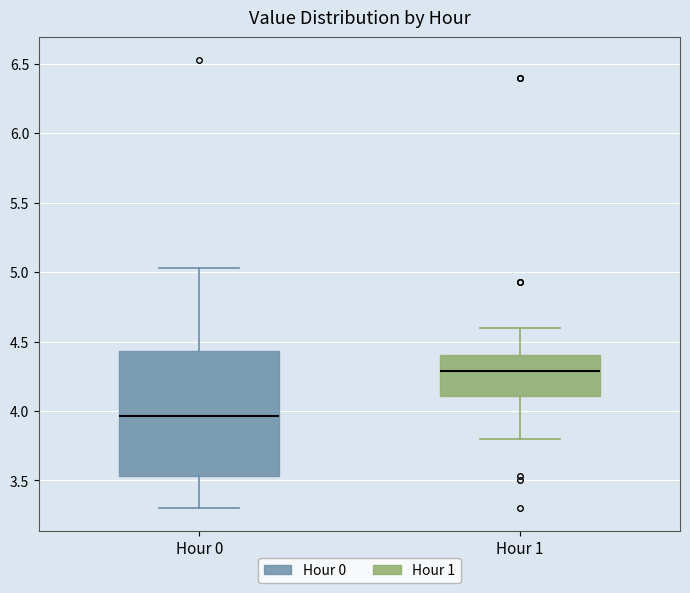

Which box is the tallest, from its lower edge to its upper edge?

Hour 0